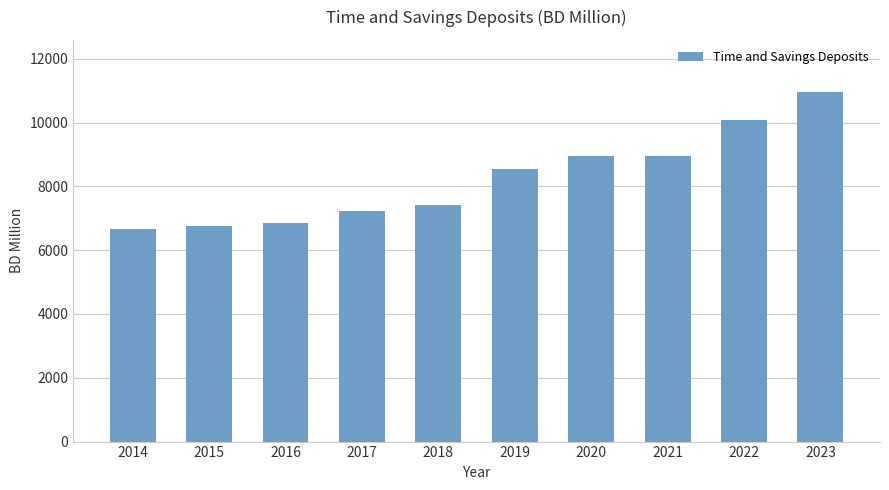

The value at 2021 is 8955.4. True or false?

True